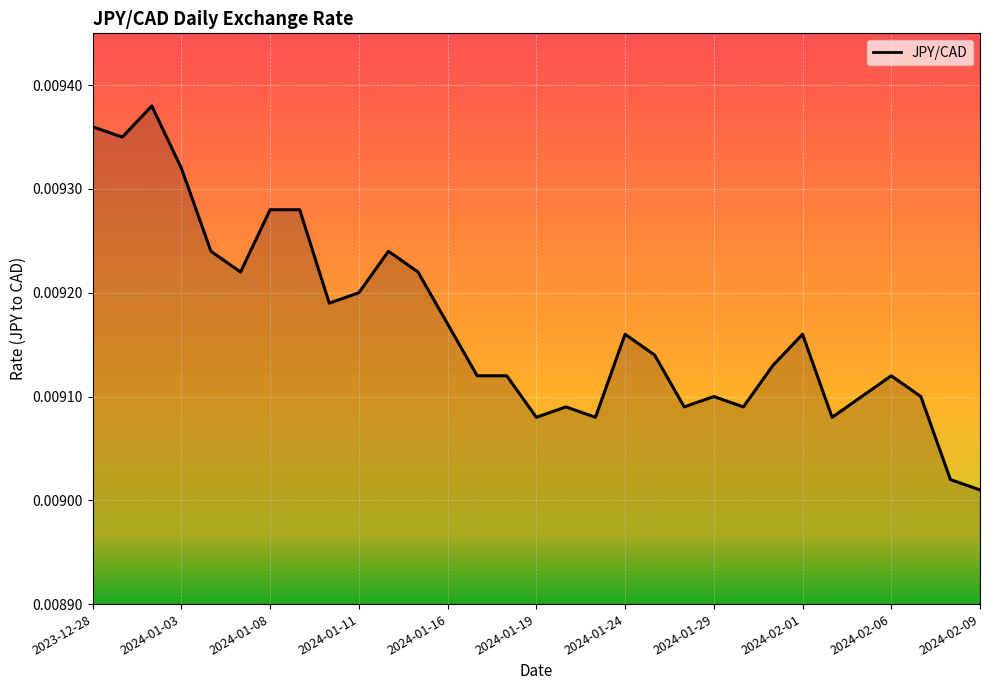

Does the chart display data point markers on the line(s)?

No